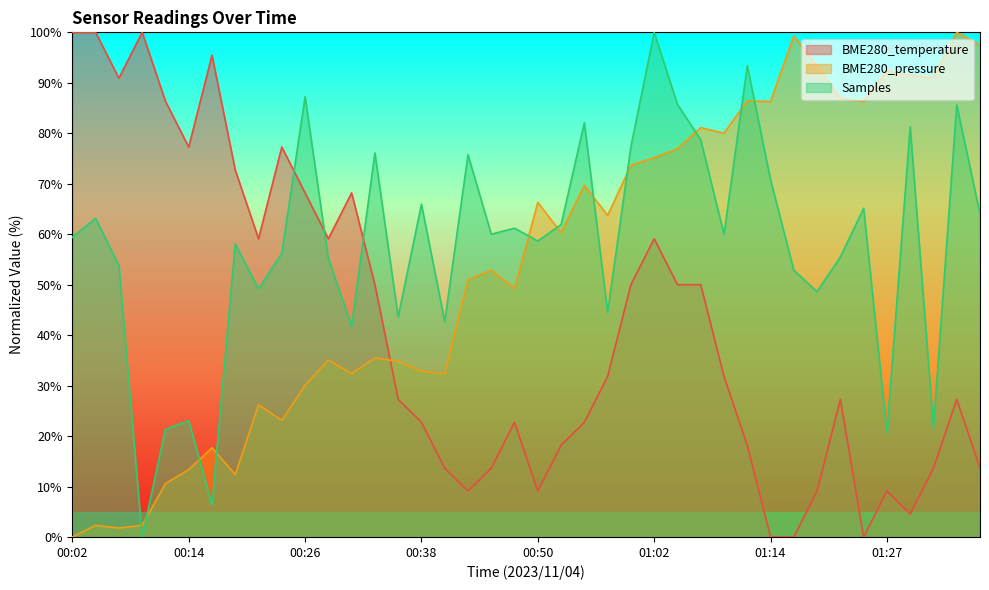

Count the number of data series in this chart.

3